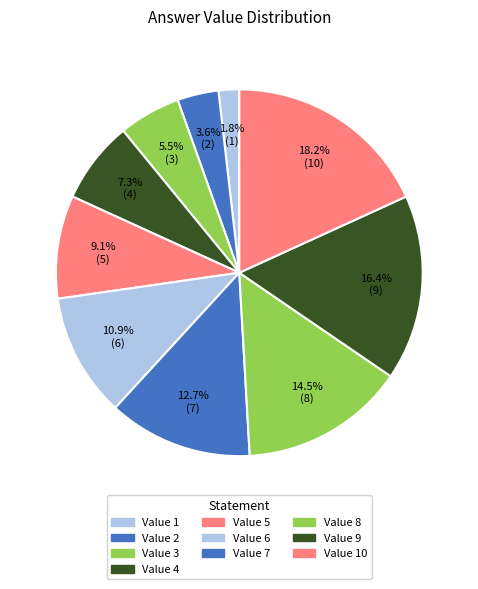

Count the number of slices in the pie.

10